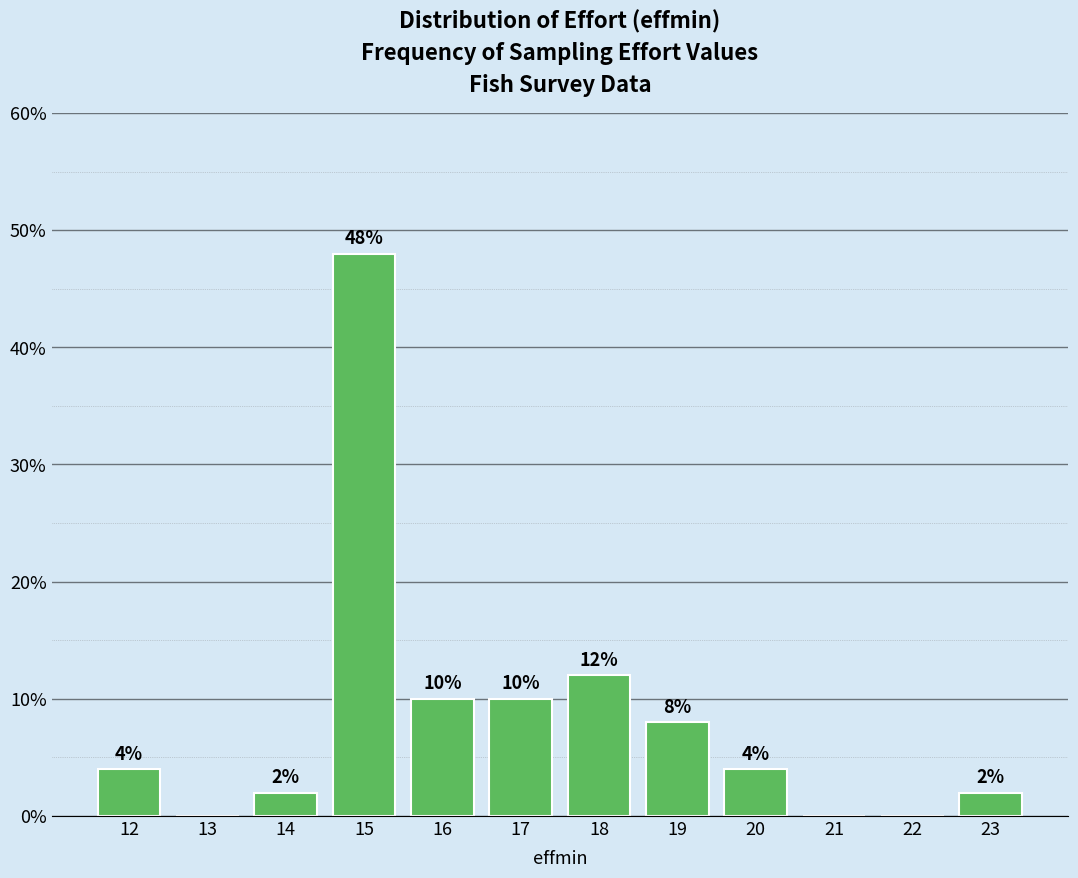

Reading left to right, what are all the values shown in this chart?

12=4	13=0	14=2	15=48	16=10	17=10	18=12	19=8	20=4	21=0	22=0	23=2